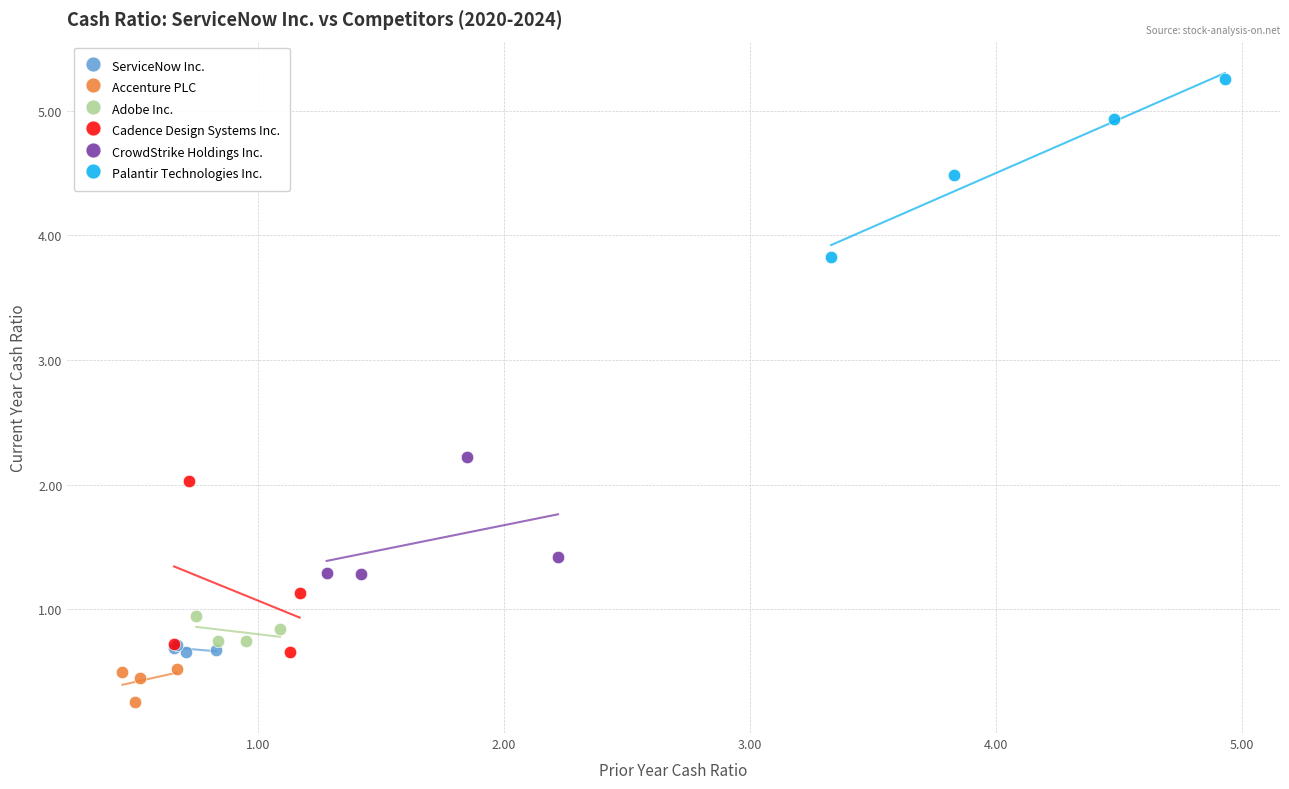

Which series reaches the maximum Y coordinate?

Palantir Technologies Inc.